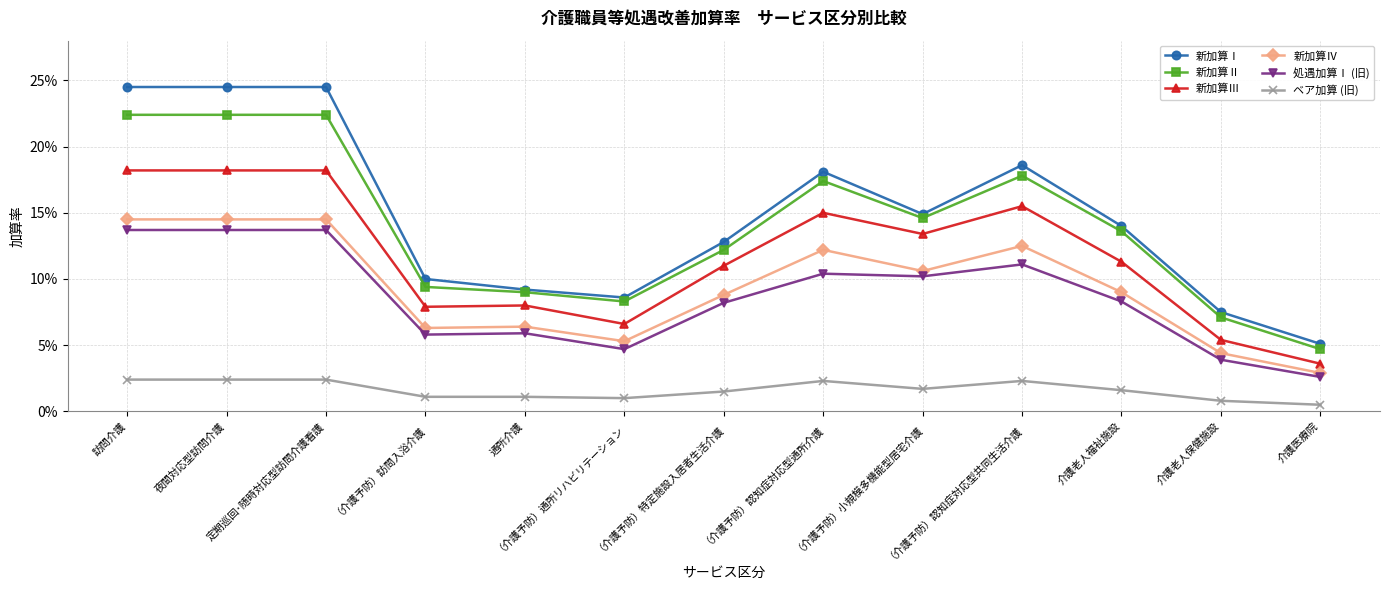

Is it true that ベア加算 (旧) equals 0.0 at 夜間対応型訪問介護?

False